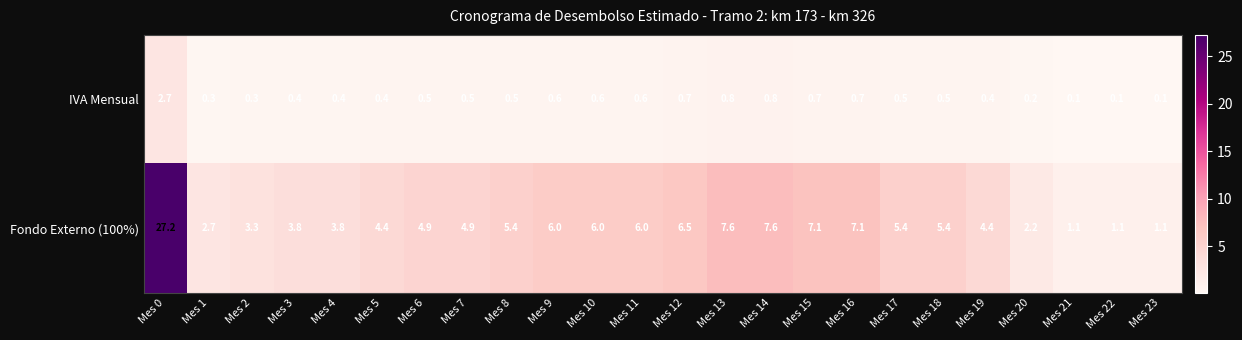

What is the smallest value displayed?

0.1